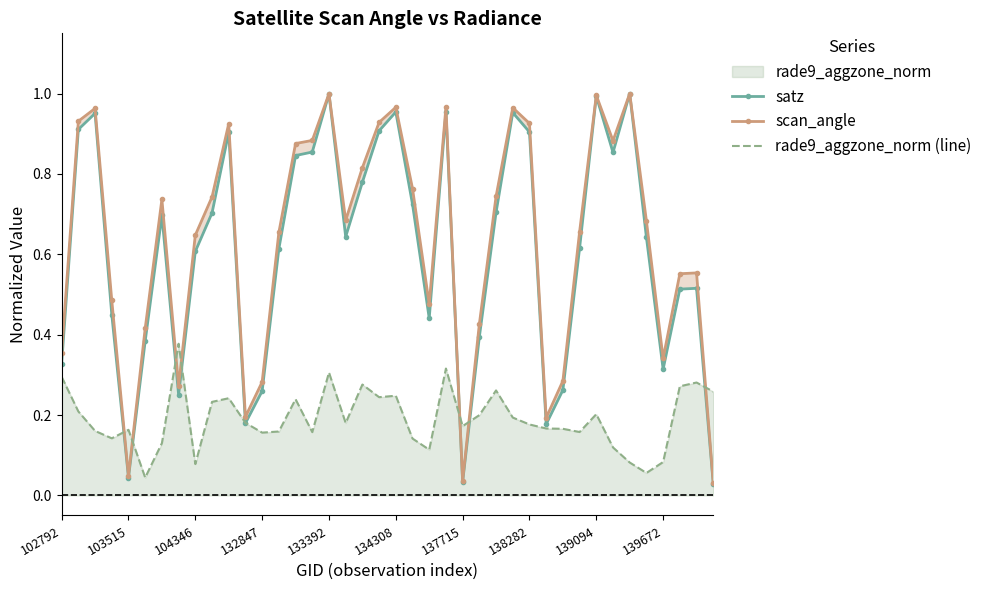

True or false: scan_angle and rade9_aggzone_norm (line) cross at least once.

True